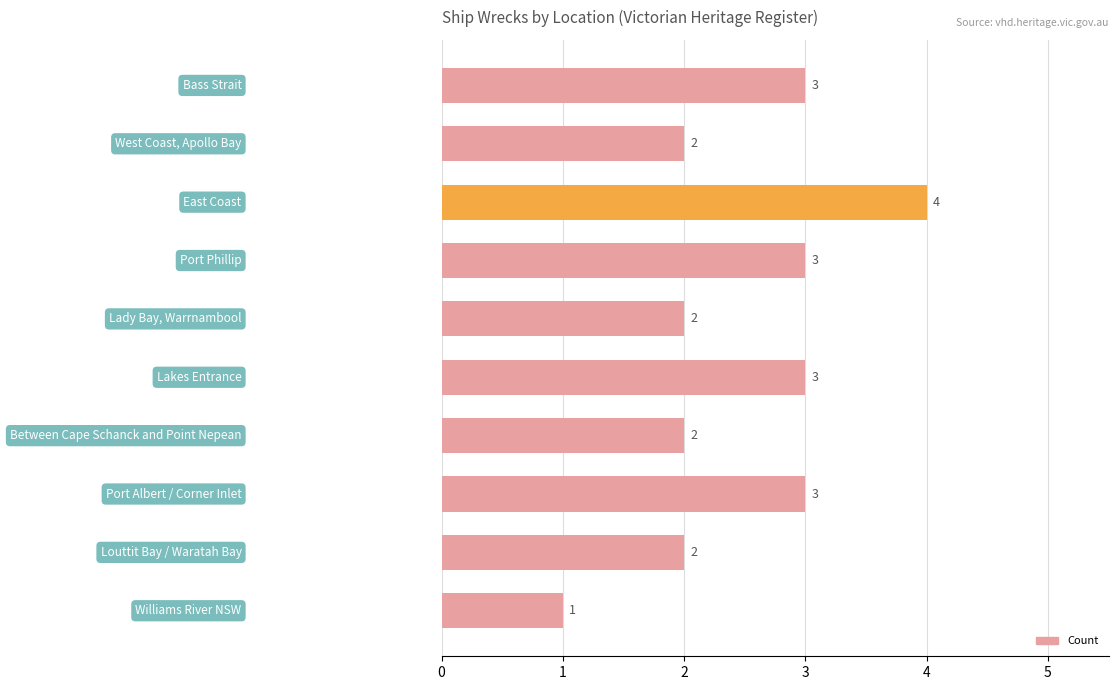

What is the greatest value displayed?

4